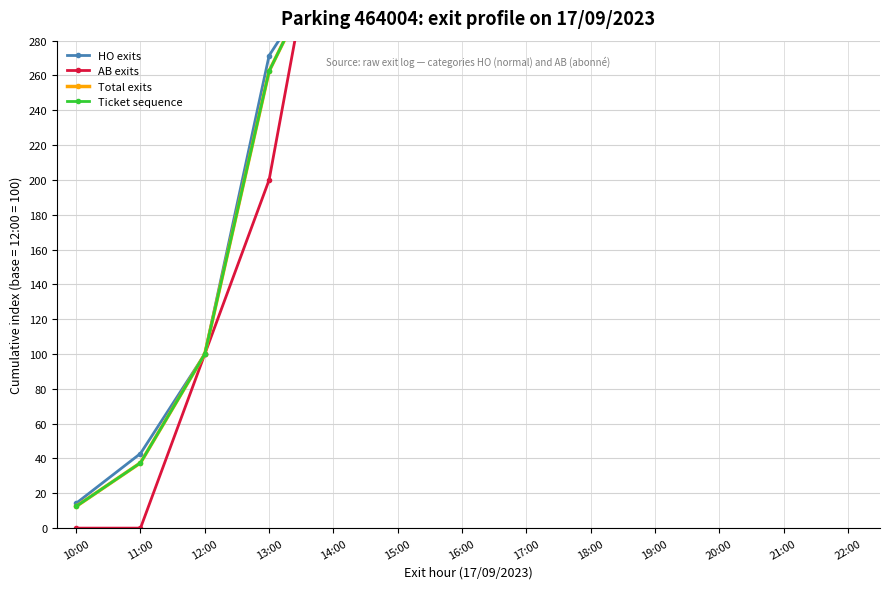

What position from the right is 20:00?

3